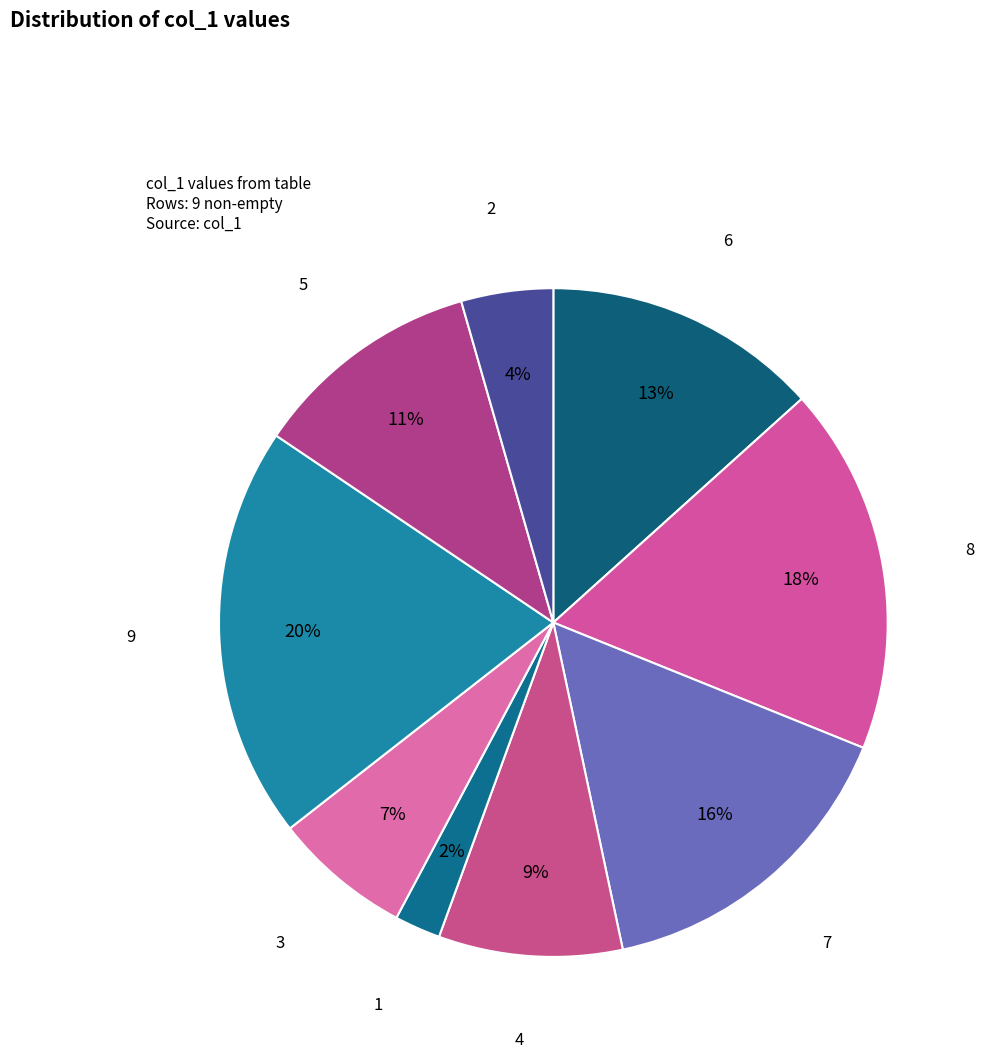

How many segments does this pie chart have?

9